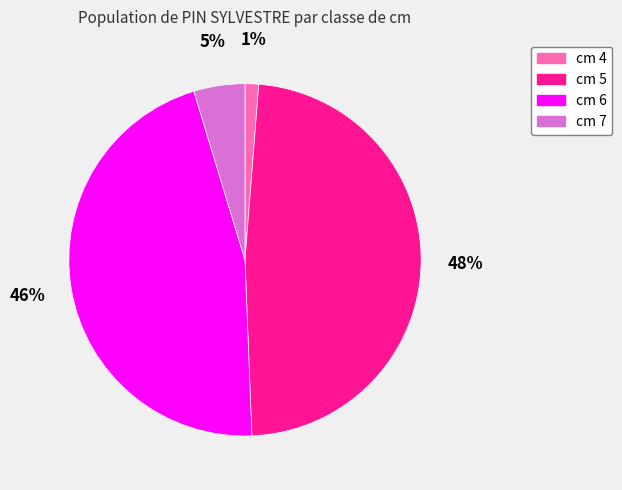

What percentage is the cm 4 slice, to the nearest percent?

1%